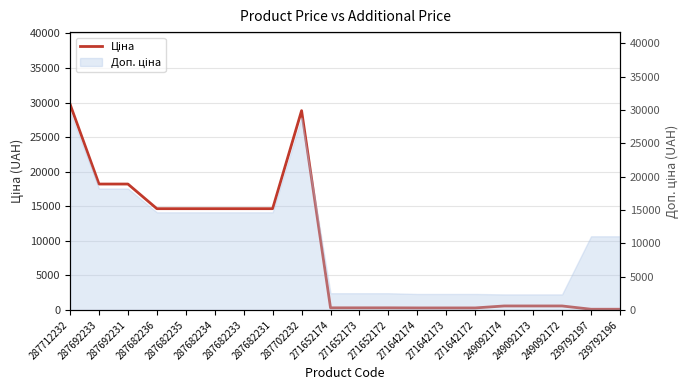

Reading right to left, transcribe all the data shown in this chart.

110.5	110.5	584.9	584.9	584.9	300.6	300.6	300.6	314.7	314.7	314.7	28821.8	14649.6	14649.6	14649.6	14649.6	14649.6	18212.0	18212.0	29761.5